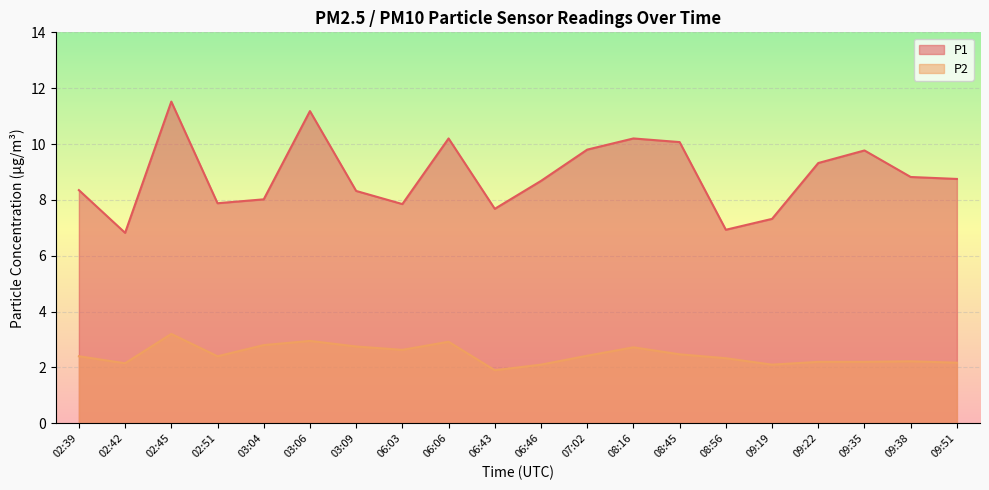

Rank the series by their average value, from highest to lowest.

P1, P2